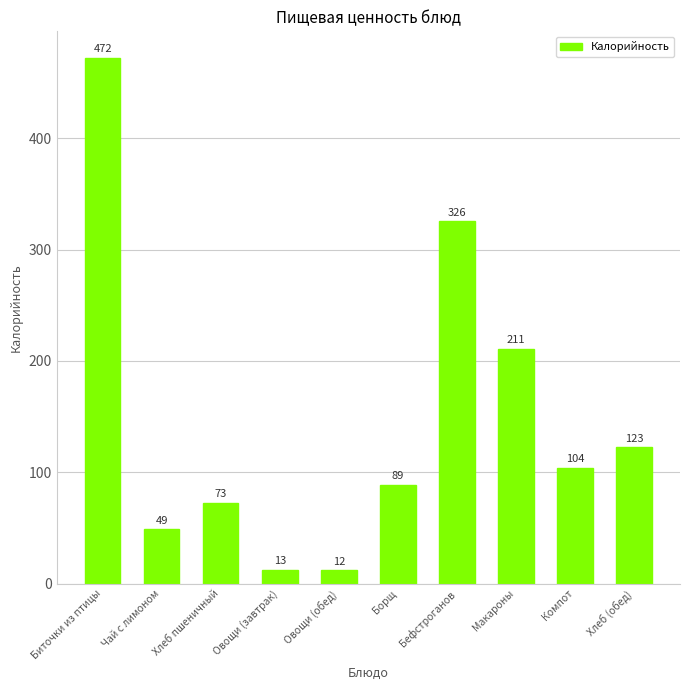

What is the approximate value at Компот?

104.1